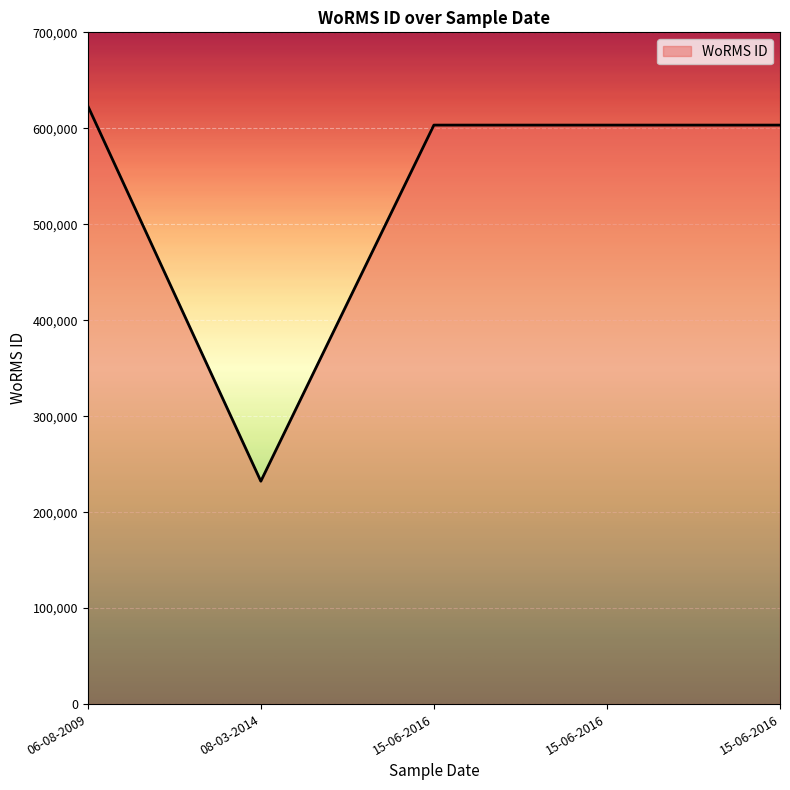

How many values are below 603334?

1